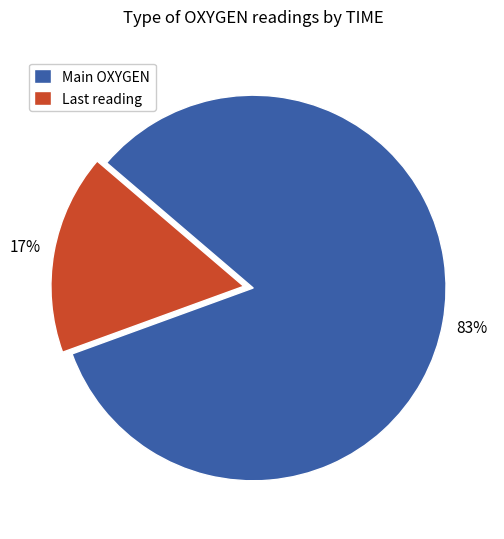

Does any single category account for the majority?

Yes